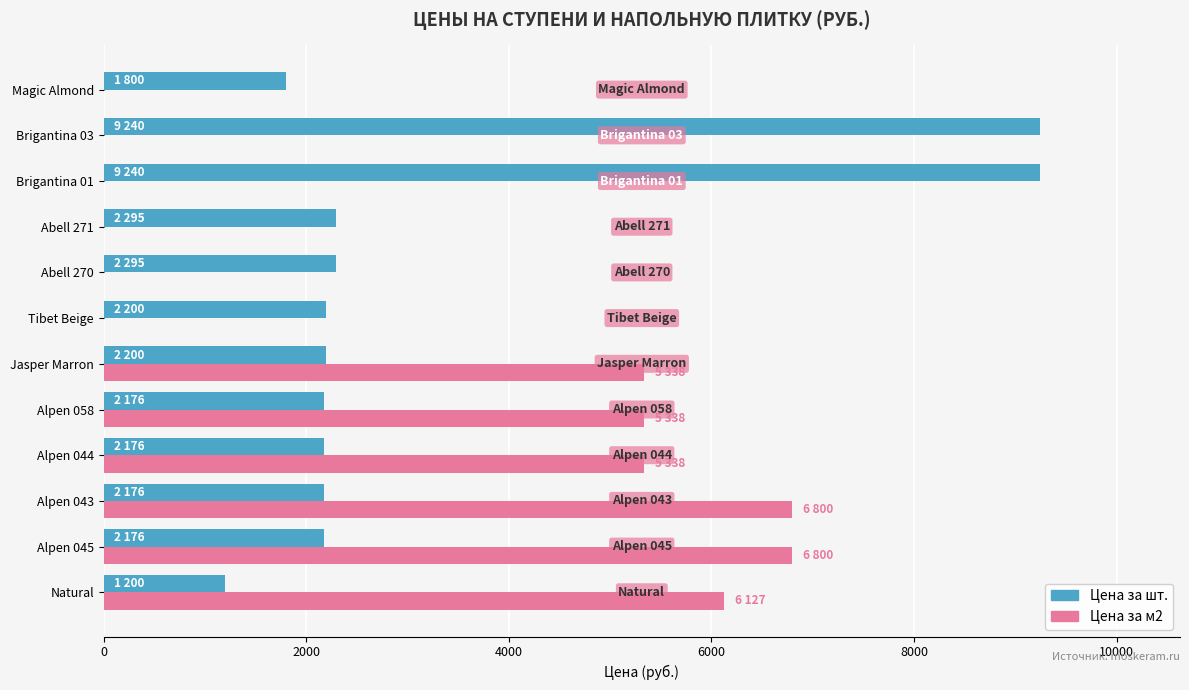

The value of Цена за шт. at Natural is 1200. True or false?

True